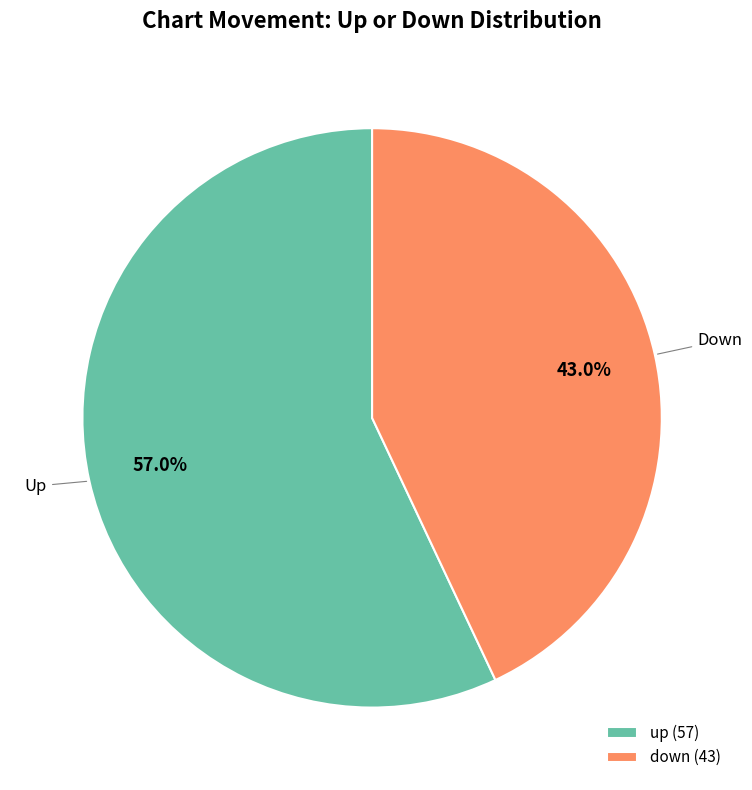

Do down and up together represent more than half of the pie?

Yes